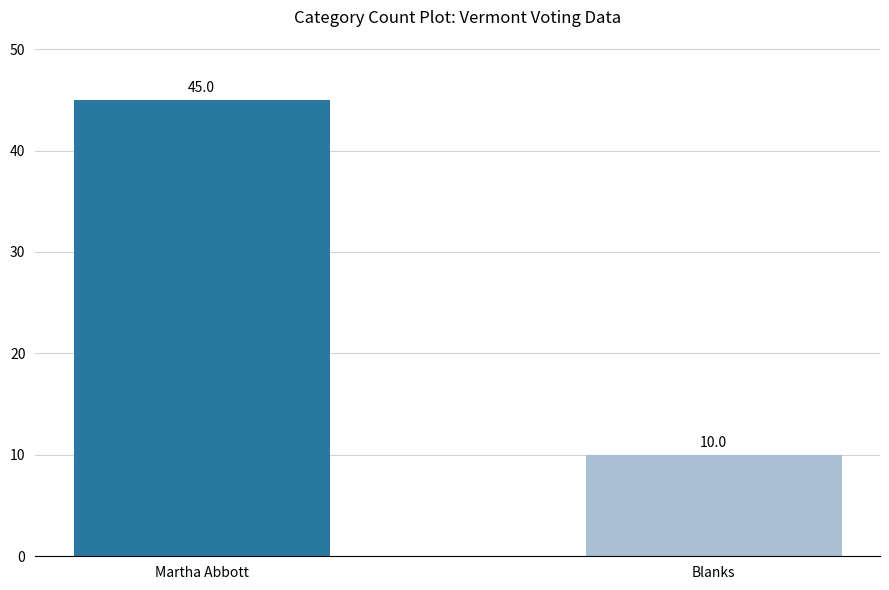

The chart shows a value of 14 at Martha Abbott. True or false?

False